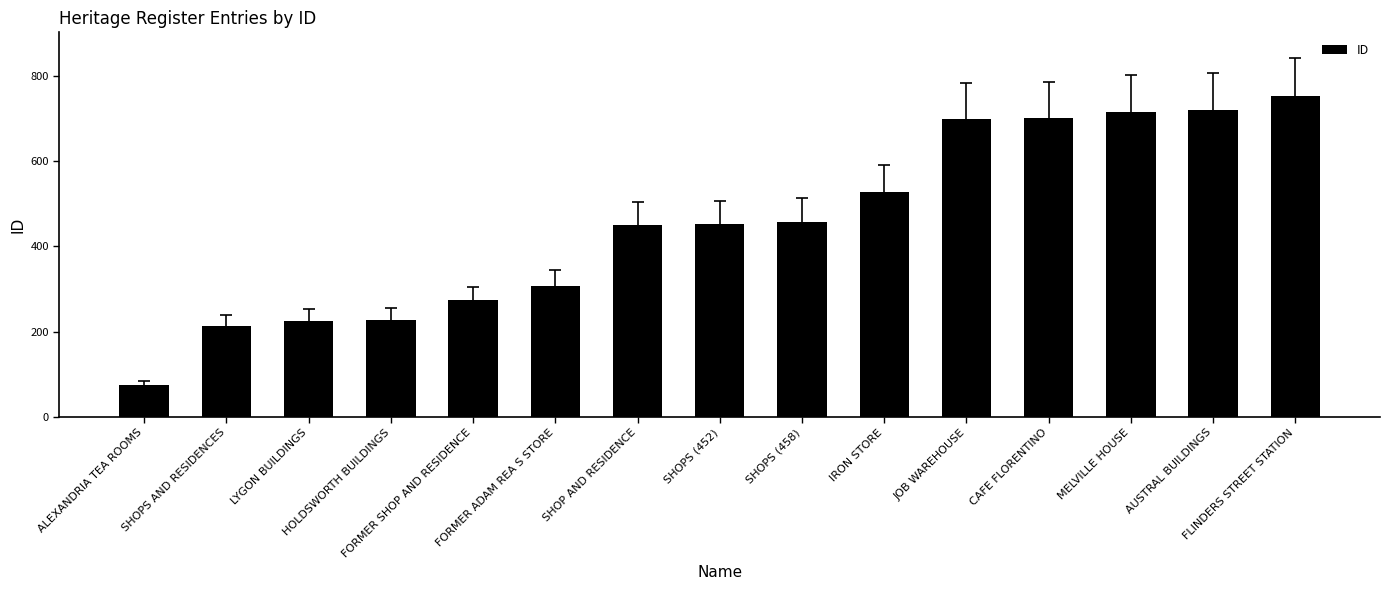

Which category has the highest value across all series?

FLINDERS STREET STATION